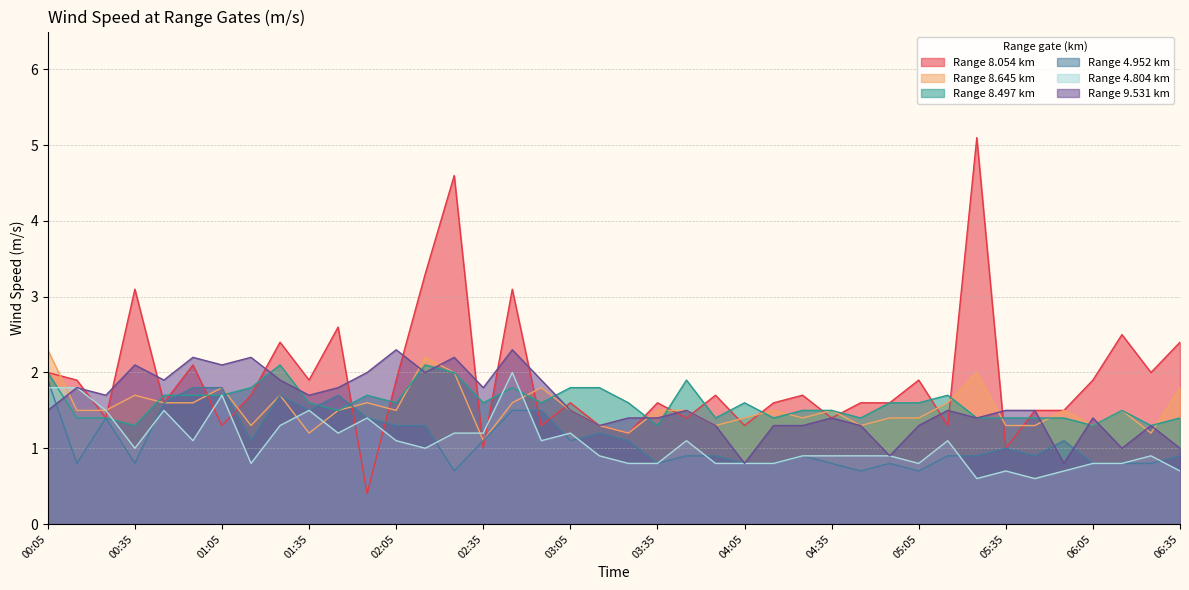

What is the value of the 8.645 point at the 9th from the left?

1.7